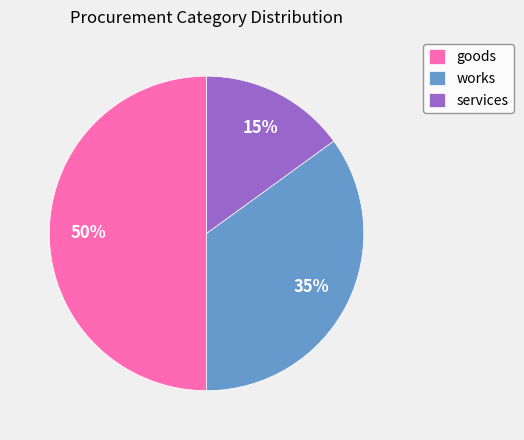

True or false: goods accounts for 50% of the total.

True